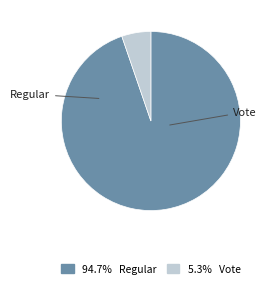

Does any single category account for the majority?

Yes